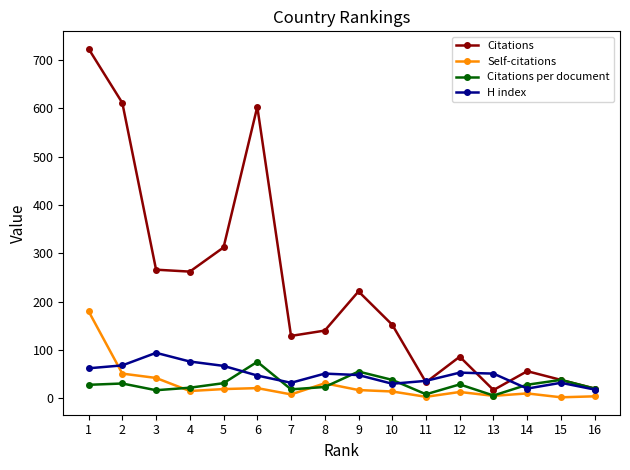

True or false: Self-citations has more than 2 points higher than both neighbors.

True